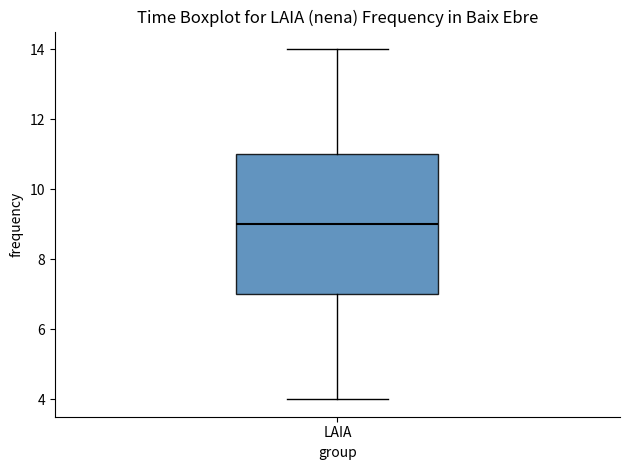

Transcribe this box plot: give where the median line is, the range the box spans, and where the two whiskers end, as read against the y-axis. The values are not printed on the chart, so give them approximately, as read against the axis.

median 9, box 7 to 11, whiskers 4 to 14